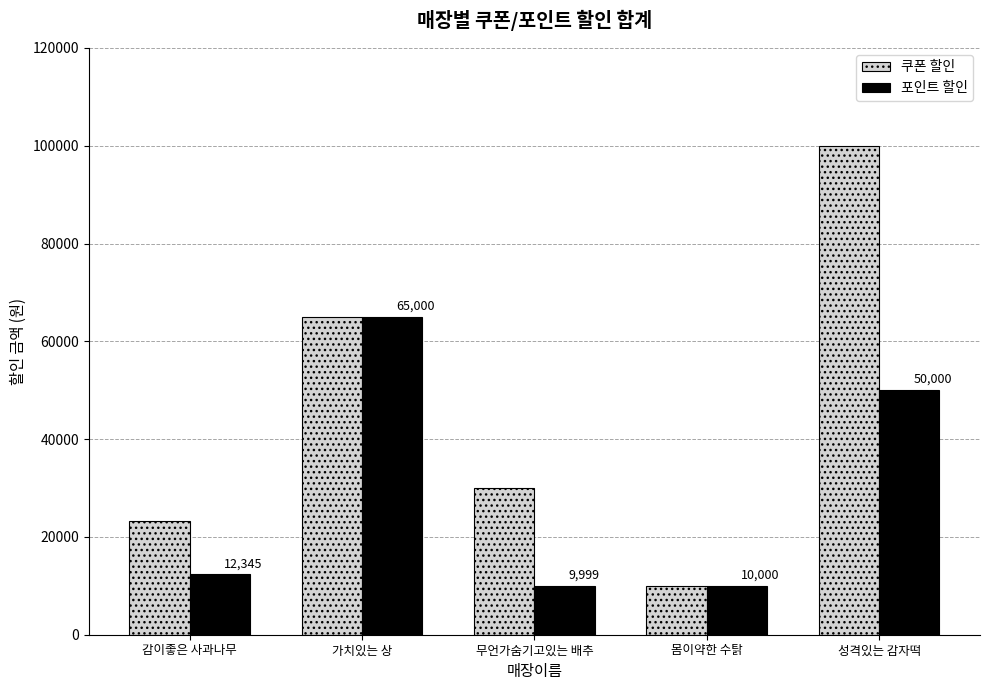

How many data points does each series have?

5